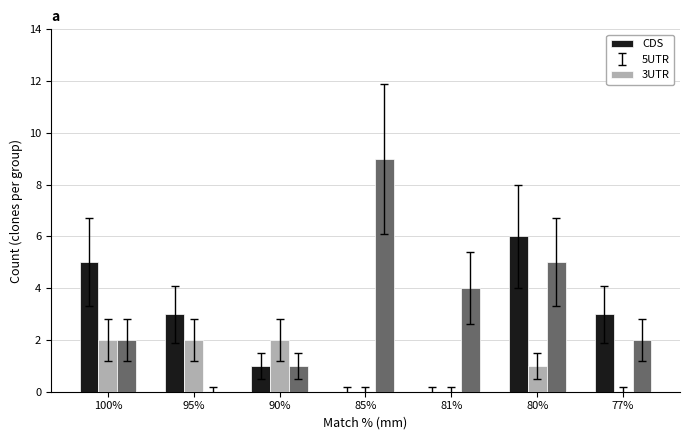

What is the total value across all series at 80%?

12